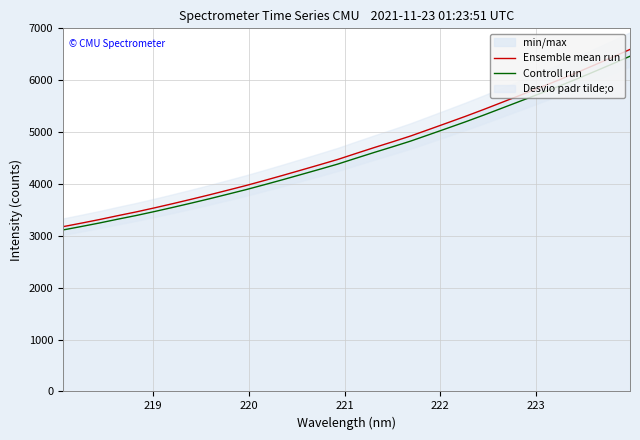

What is the sum of all Controll run values?

146029.3